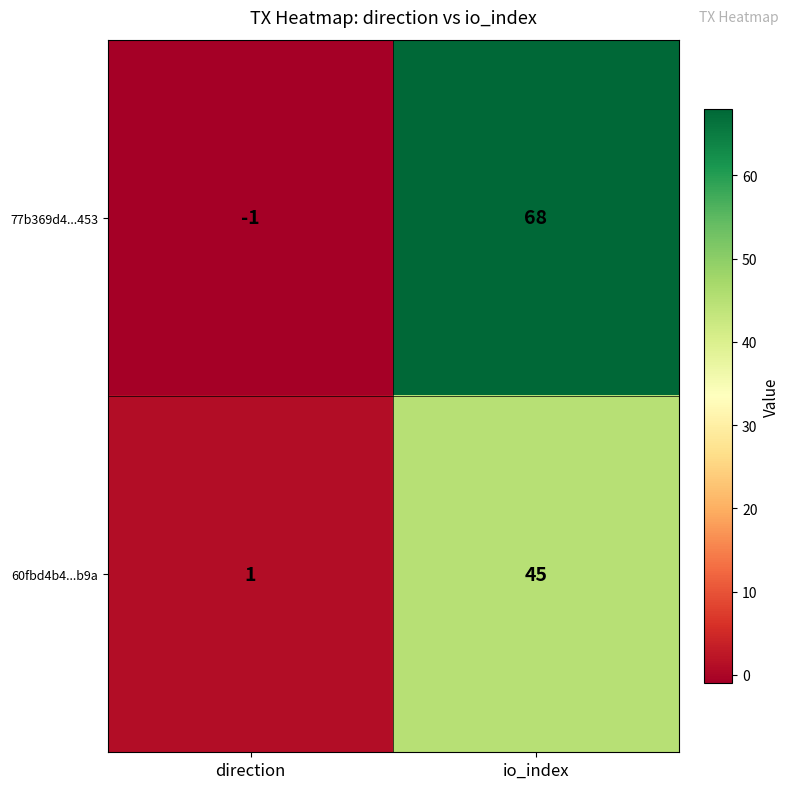

Where is 60fbd4b4...b9a nearest to the value 23?

direction